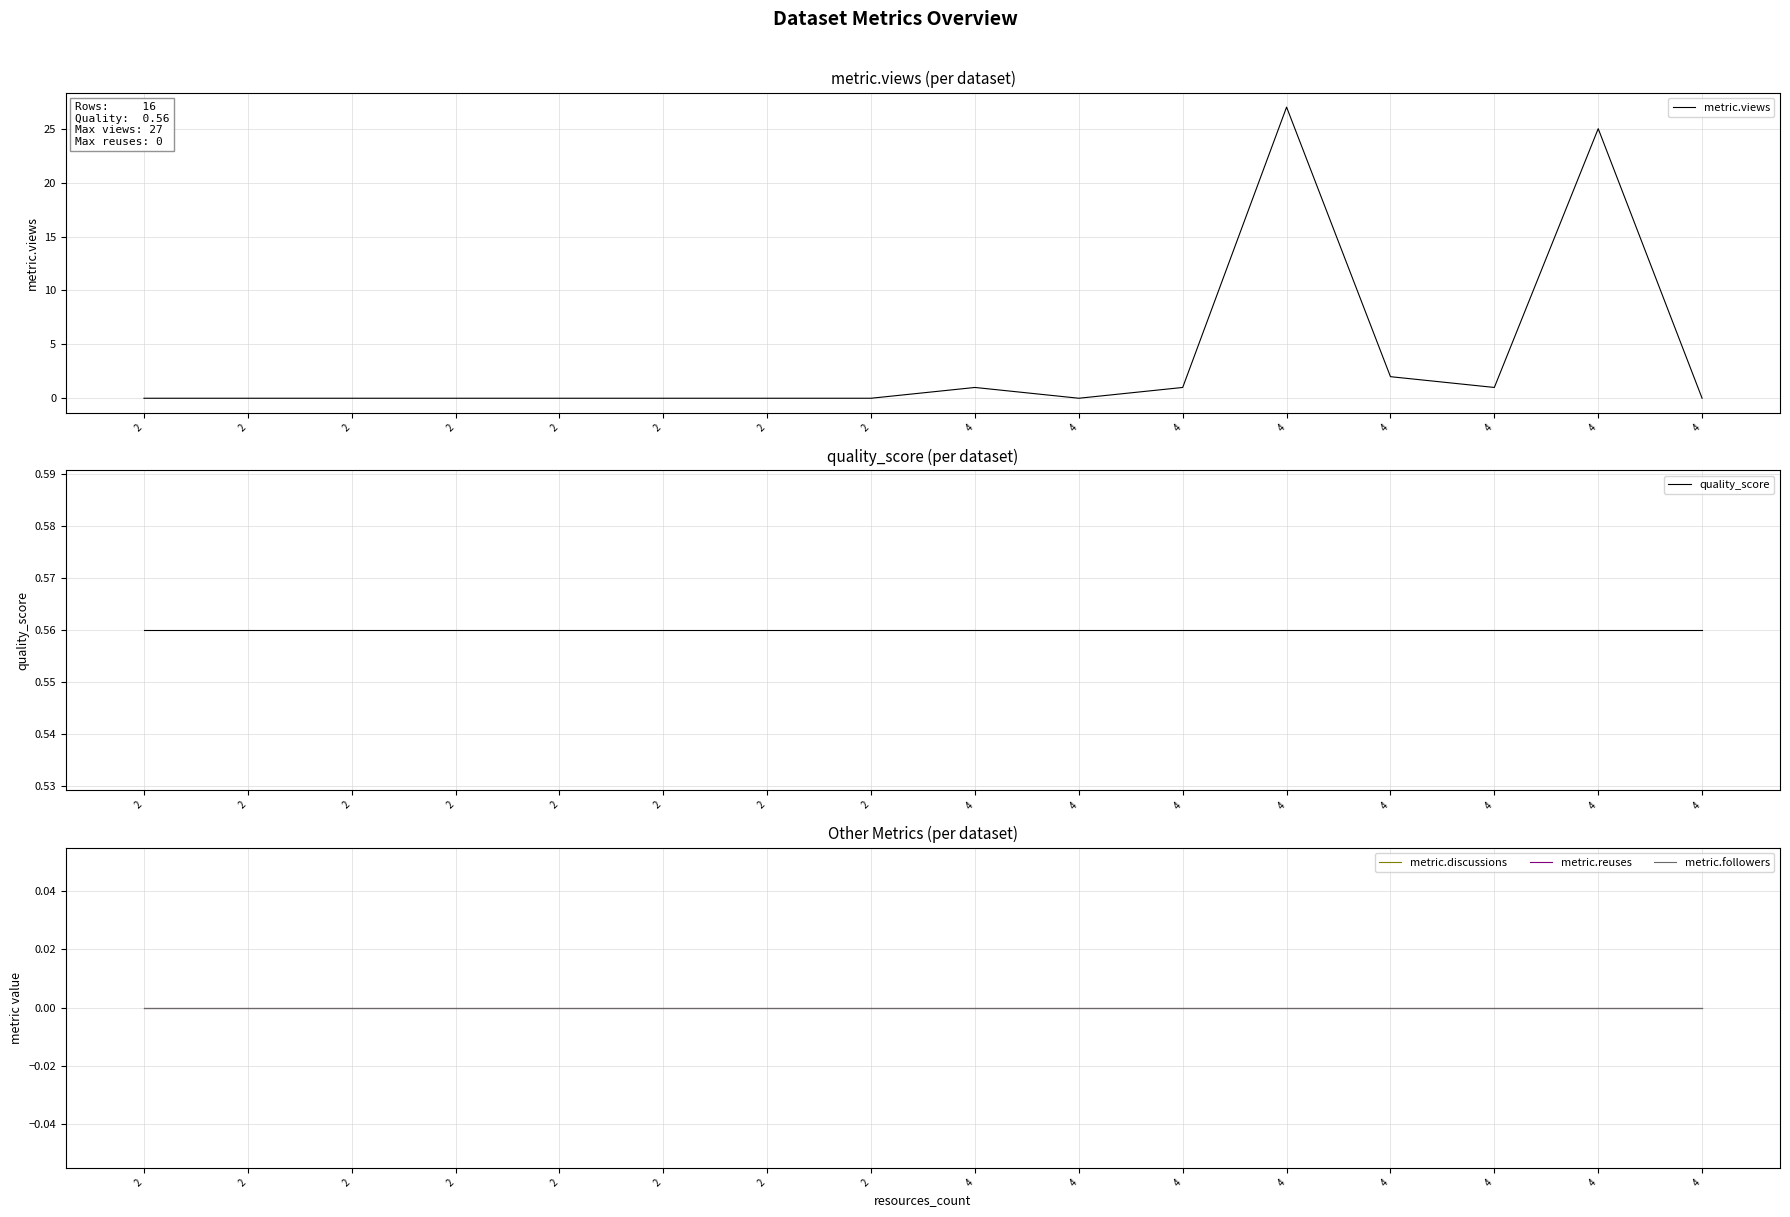

Reading left to right, transcribe all the data shown in this chart.

metric.views: 0.0	0.0	0.0	0.0	0.0	0.0	0.0	0.0	1.0	0.0	1.0	27.0	2.0	1.0	25.0	0.0
quality_score: 0.6	0.6	0.6	0.6	0.6	0.6	0.6	0.6	0.6	0.6	0.6	0.6	0.6	0.6	0.6	0.6
metric.discussions: 0.0	0.0	0.0	0.0	0.0	0.0	0.0	0.0	0.0	0.0	0.0	0.0	0.0	0.0	0.0	0.0
metric.reuses: 0.0	0.0	0.0	0.0	0.0	0.0	0.0	0.0	0.0	0.0	0.0	0.0	0.0	0.0	0.0	0.0
metric.followers: 0.0	0.0	0.0	0.0	0.0	0.0	0.0	0.0	0.0	0.0	0.0	0.0	0.0	0.0	0.0	0.0